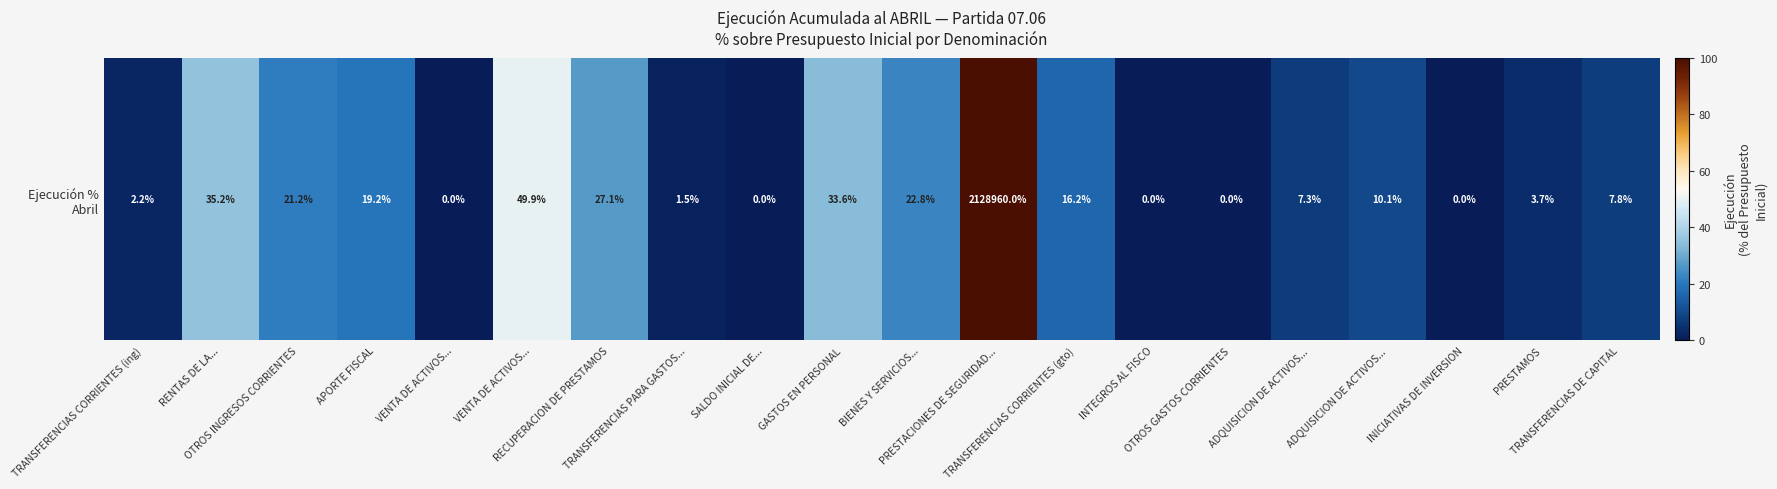

Rank the categories by value from lowest to highest.

VENTA DE ACTIVOS..., SALDO INICIAL DE..., INTEGROS AL FISCO, OTROS GASTOS CORRIENTES, INICIATIVAS DE INVERSION, TRANSFERENCIAS PARA GASTOS..., TRANSFERENCIAS CORRIENTES (ing), PRESTAMOS, ADQUISICION DE ACTIVOS..., TRANSFERENCIAS DE CAPITAL, ADQUISICION DE ACTIVOS..., TRANSFERENCIAS CORRIENTES (gto), APORTE FISCAL, OTROS INGRESOS CORRIENTES, BIENES Y SERVICIOS..., RECUPERACION DE PRESTAMOS, GASTOS EN PERSONAL, RENTAS DE LA..., VENTA DE ACTIVOS..., PRESTACIONES DE SEGURIDAD...